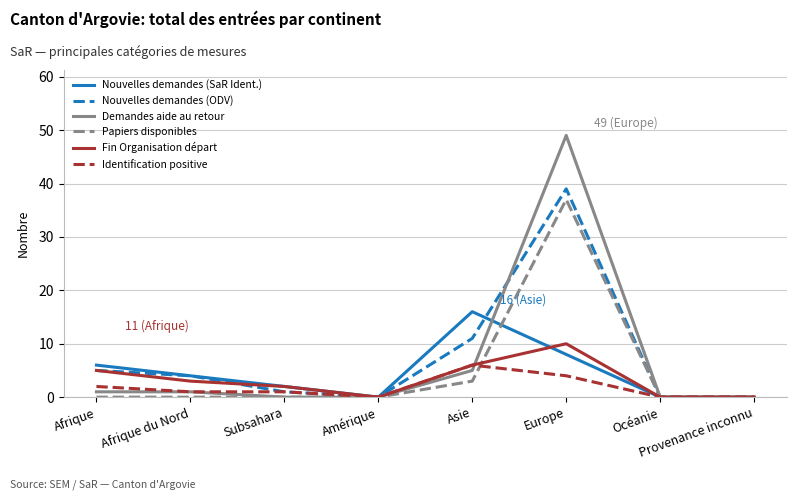

Is this an area chart (filled region under the line)?

No